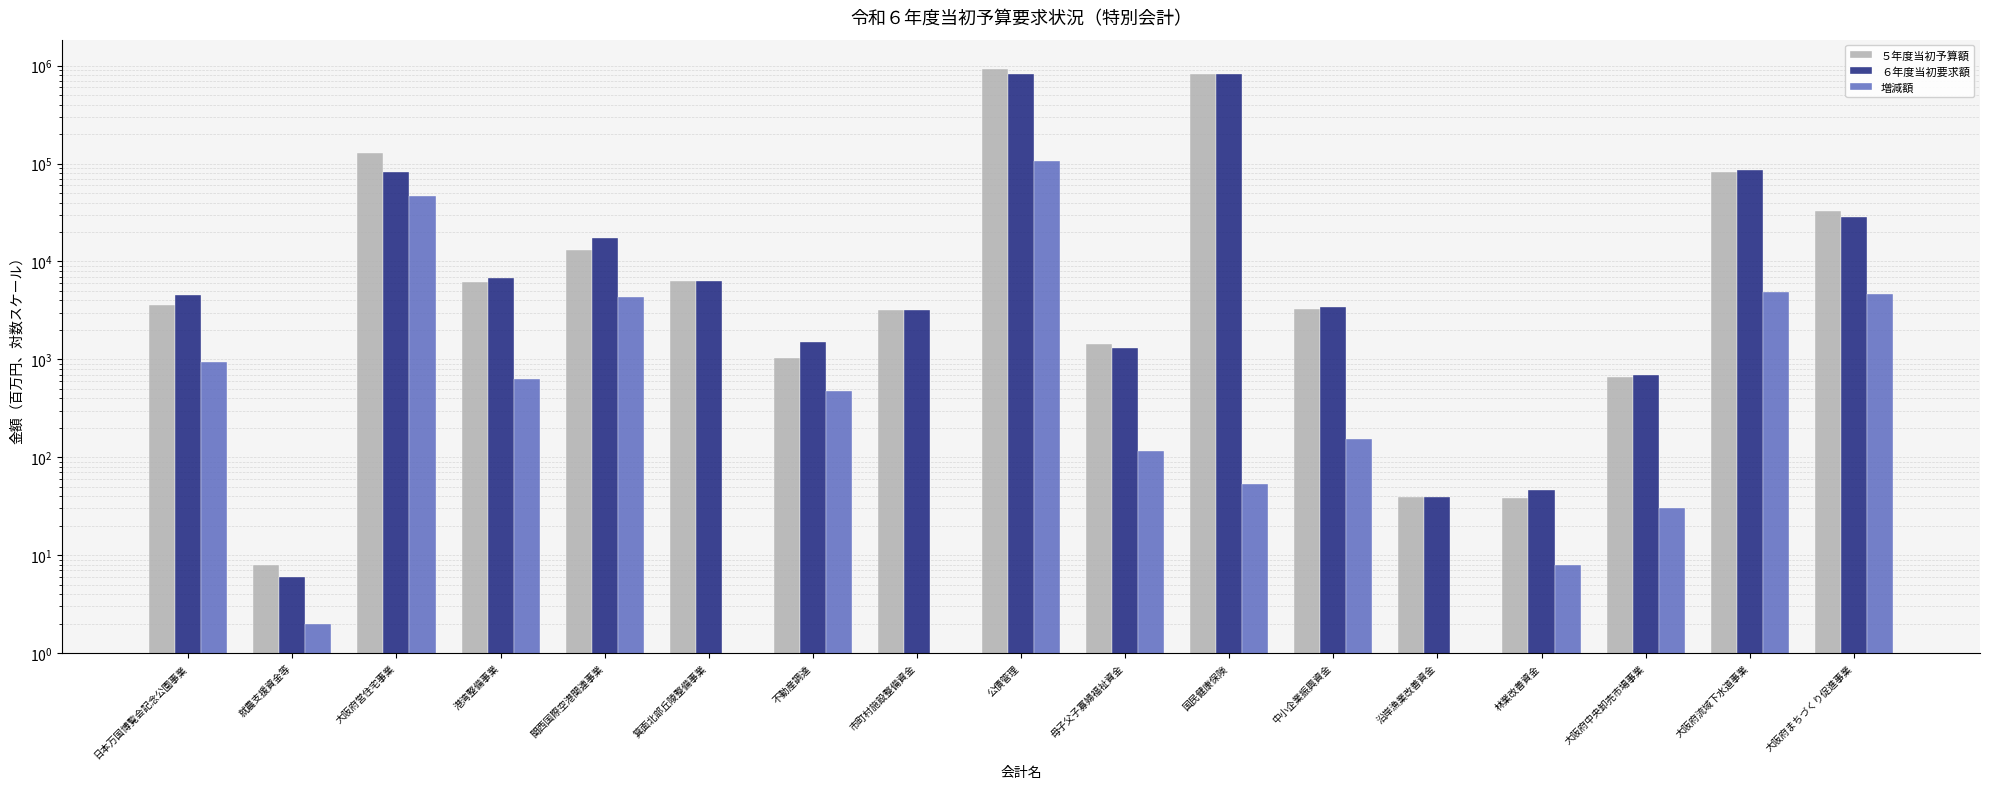

What is the label of the 9th bar from the left?

公債管理